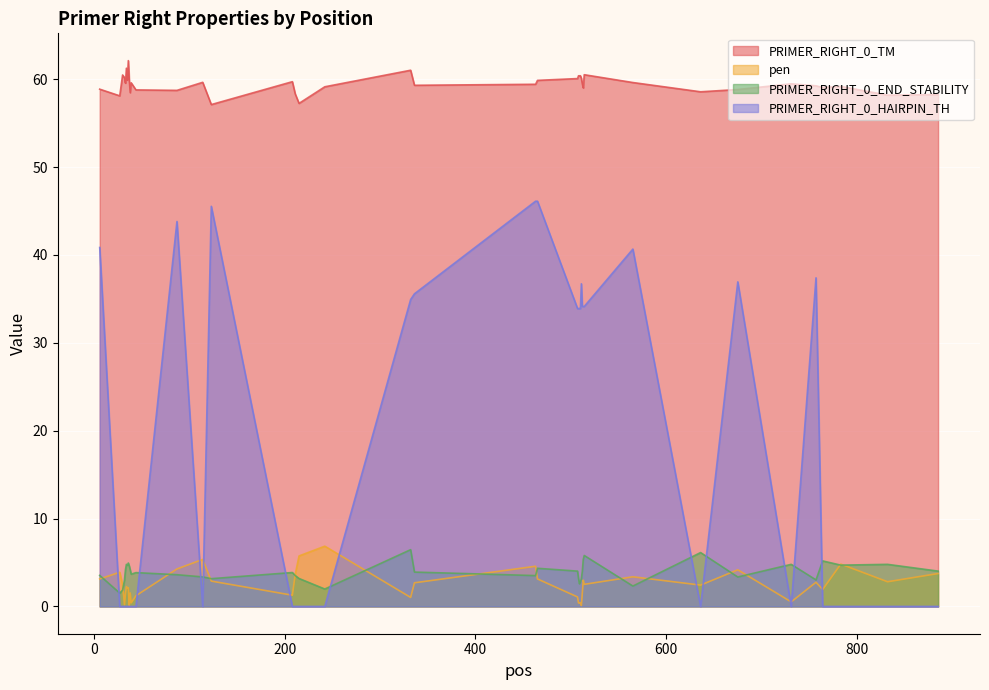

How many data points does each series have?

40